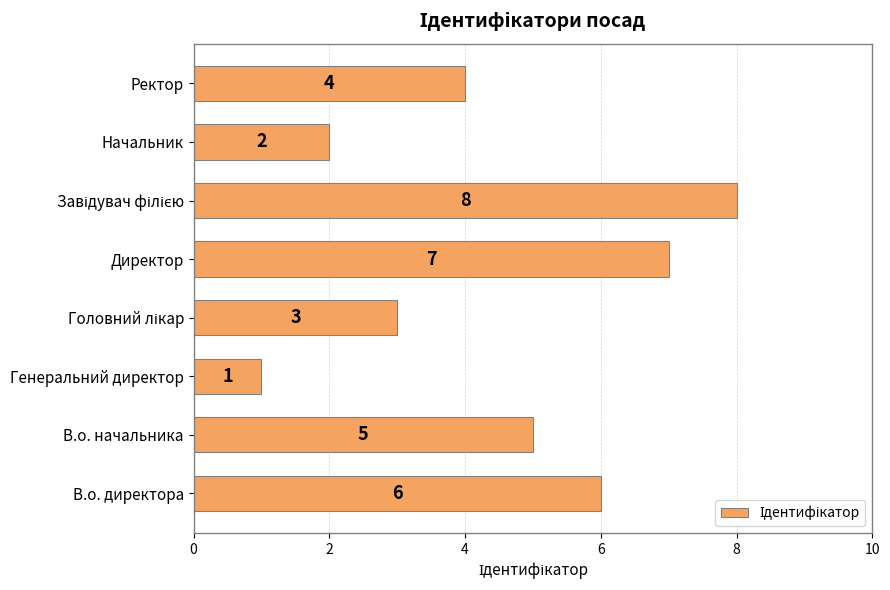

Where is the data nearest to the value 4?

Ректор